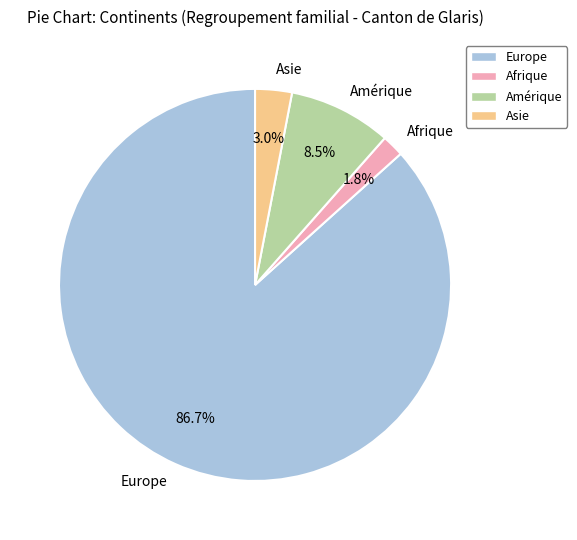

Which category accounts for the majority?

Europe